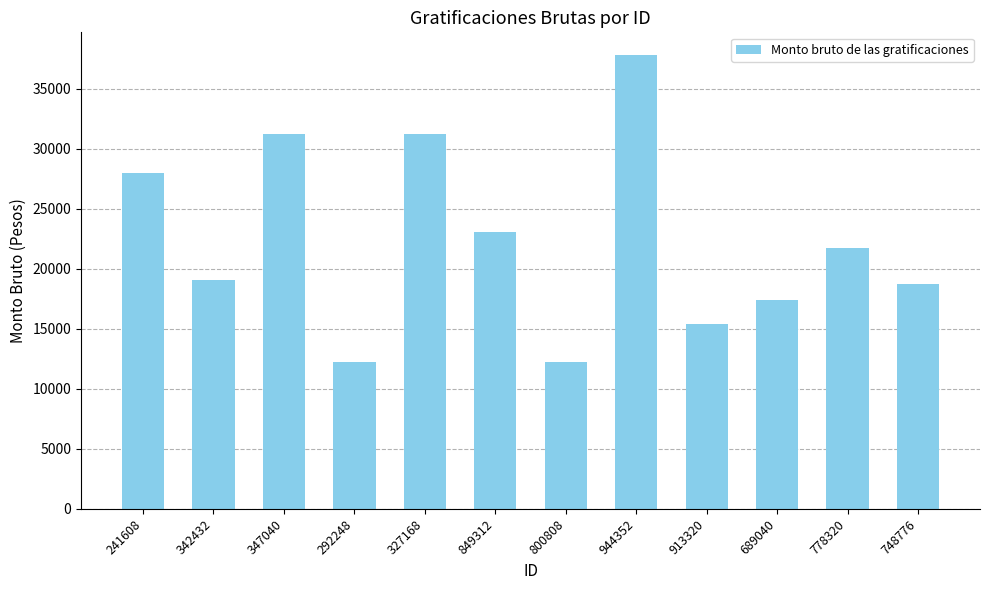

How many bars are there in total?

12